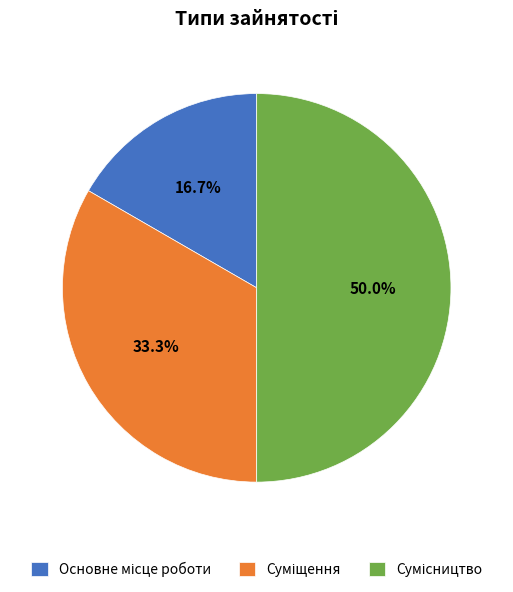

How many slices are in this pie chart?

3